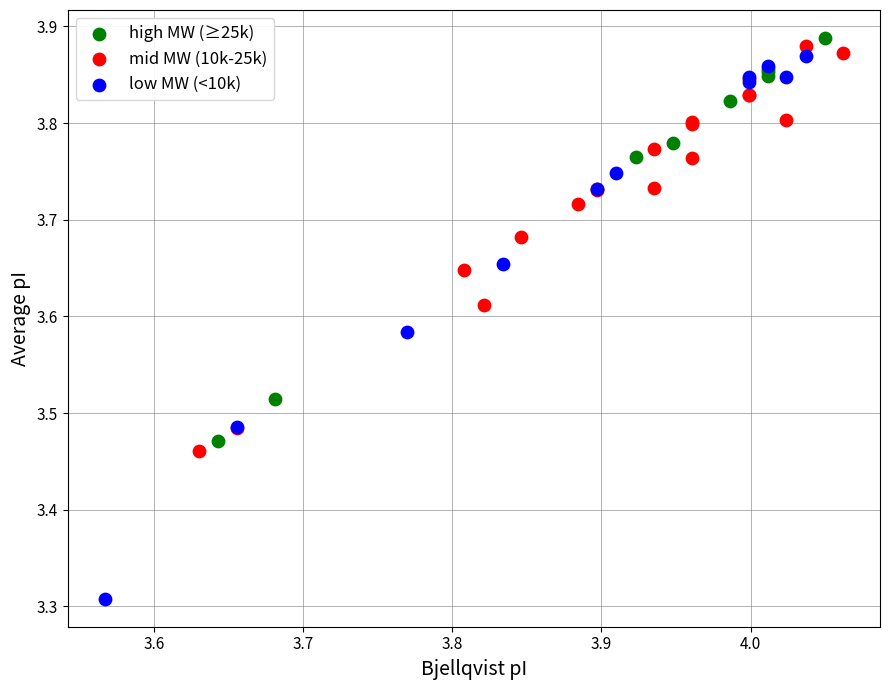

Which series reaches the minimum Y coordinate?

low MW (<10k)